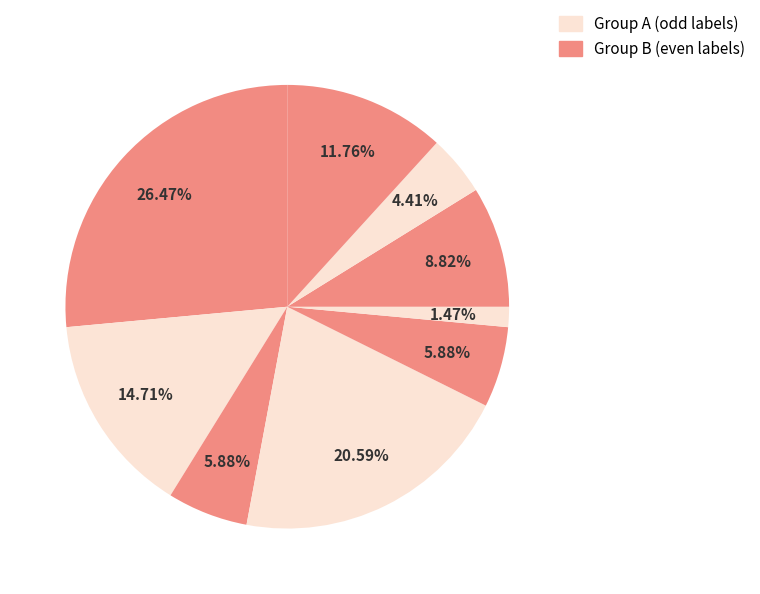

Count the number of slices in the pie.

9